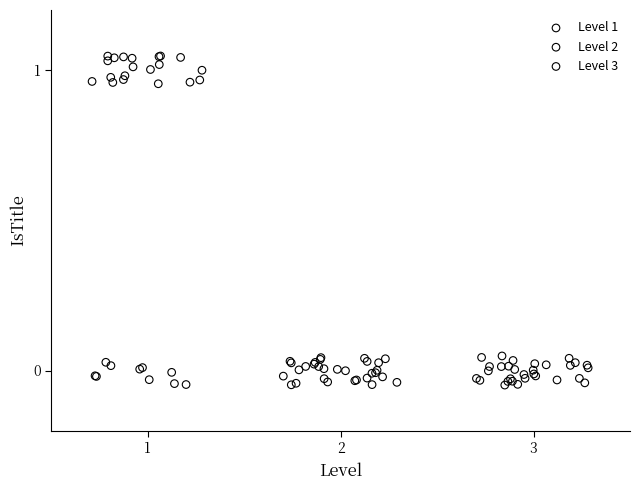

Which series has the widest spread of Y values?

Level 1